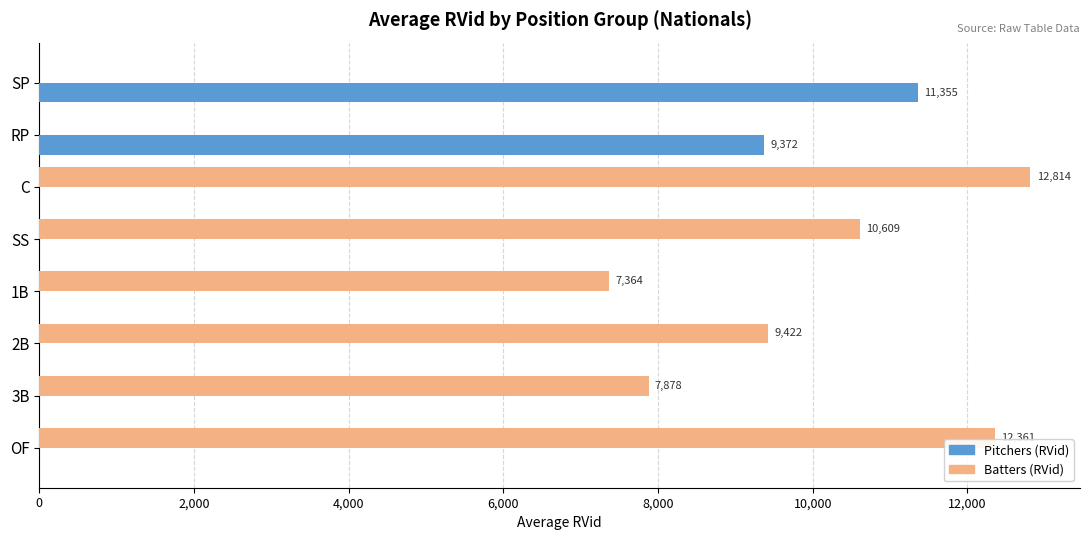

What is the average value of the Pitchers (RVid) series?

2590.9